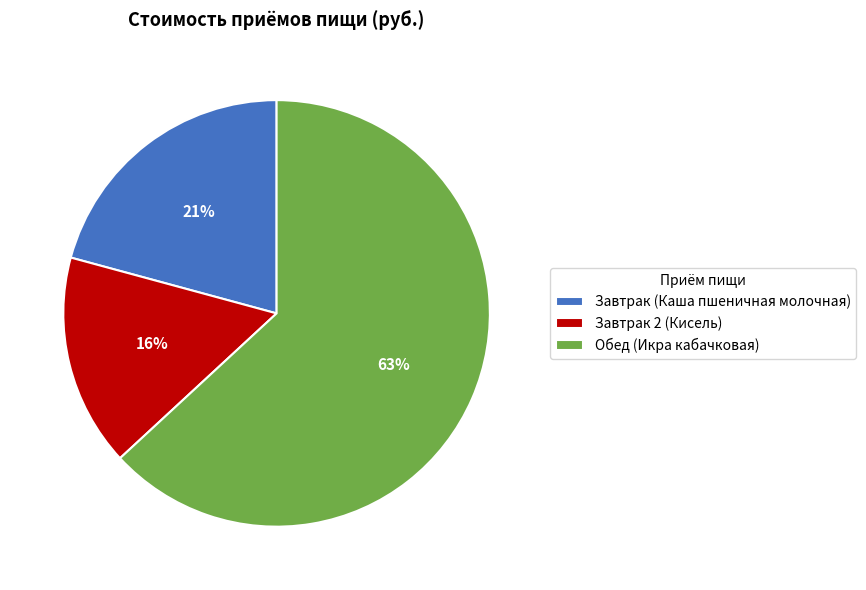

To the nearest percent, what percentage of the pie is Завтрак (Каша пшеничная молочная)?

21%